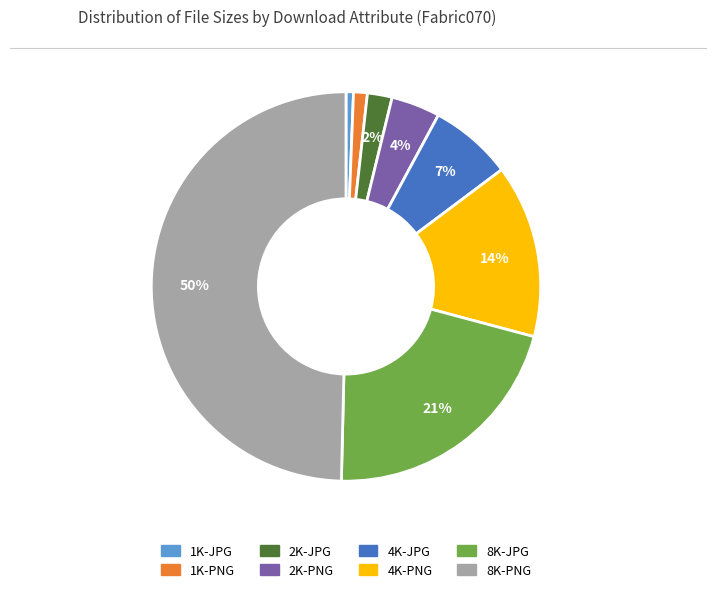

What percentage is the 1K-JPG slice, to the nearest percent?

1%